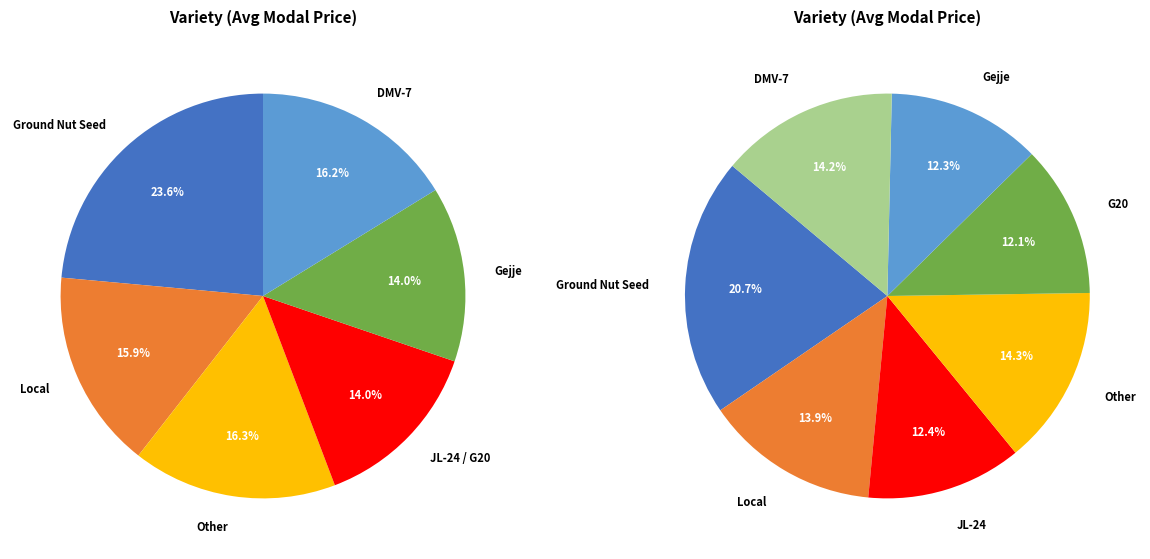

Is there a majority slice in this chart?

No